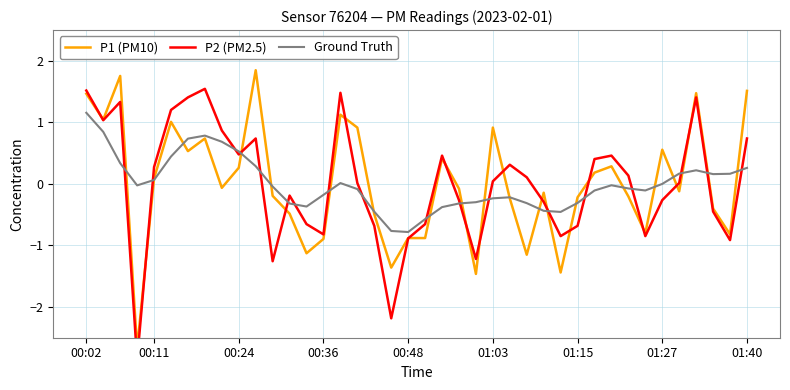

At which label does Ground Truth reach its peak?

00:02